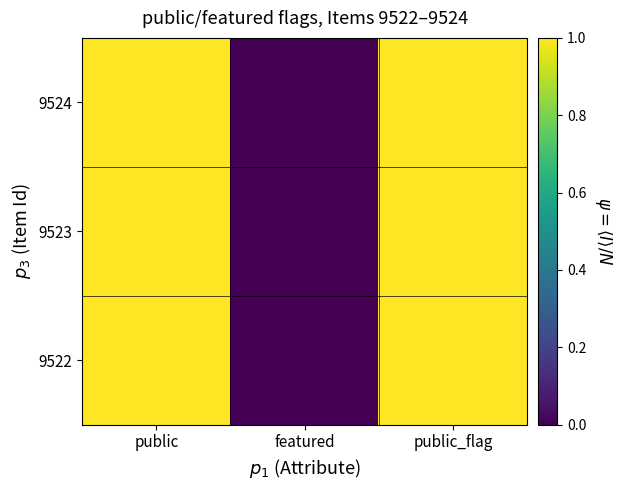

Reading left to right, what are all the values shown in this chart?

9524: public=1	featured=0	public_flag=1
9523: public=1	featured=0	public_flag=1
9522: public=1	featured=0	public_flag=1